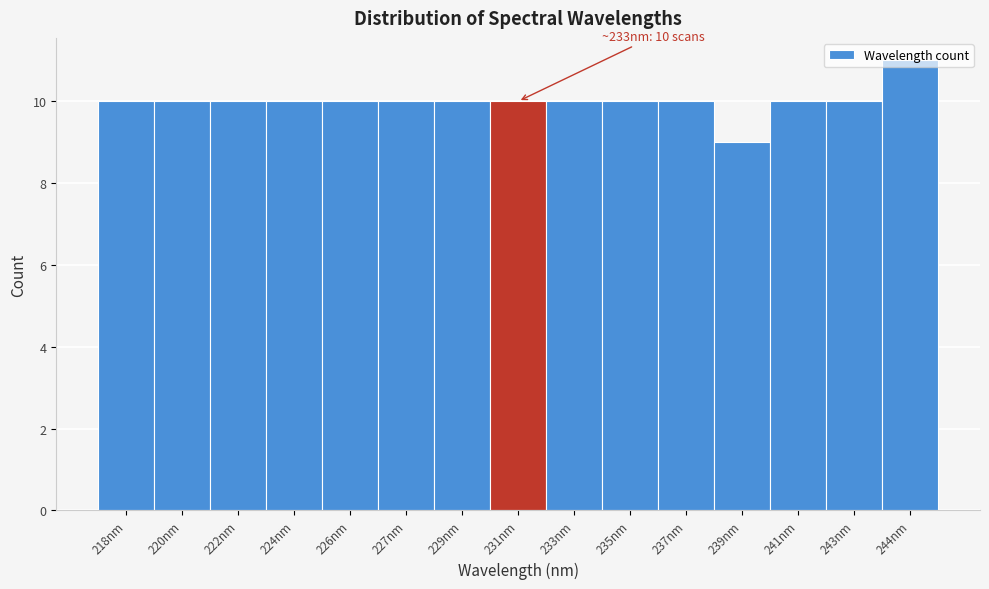

What is the average value?

10